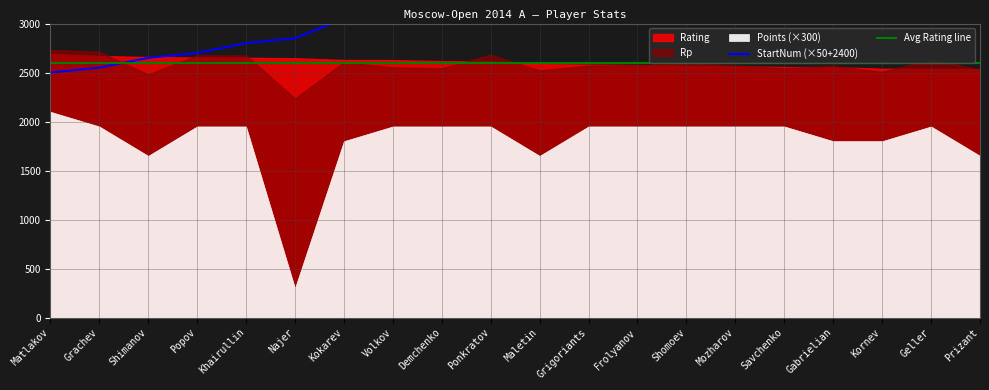

True or false: StartNum (×50+2400) has more than 1 interior local peaks.

False